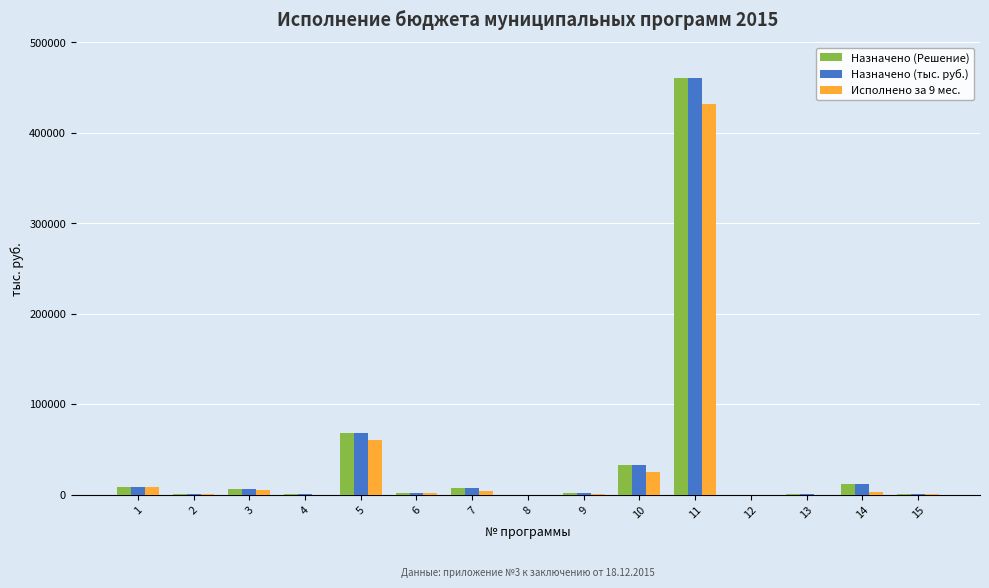

At which label does Назначено (Решение) reach its peak?

11